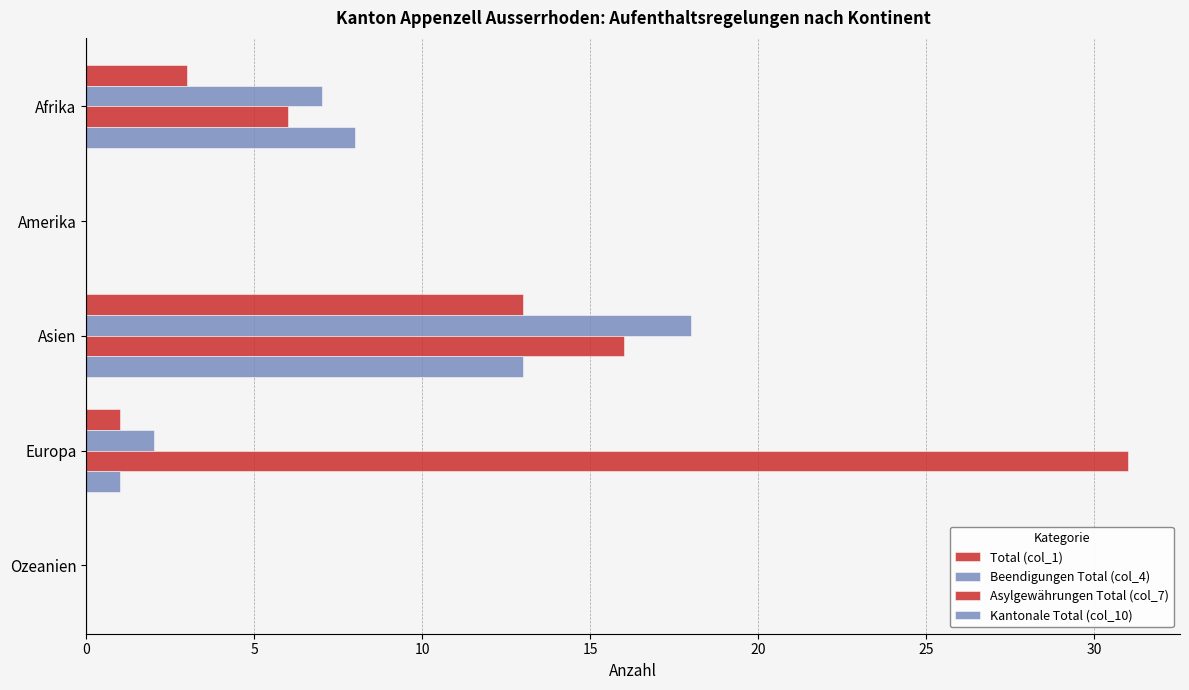

Count the number of data series in this chart.

4